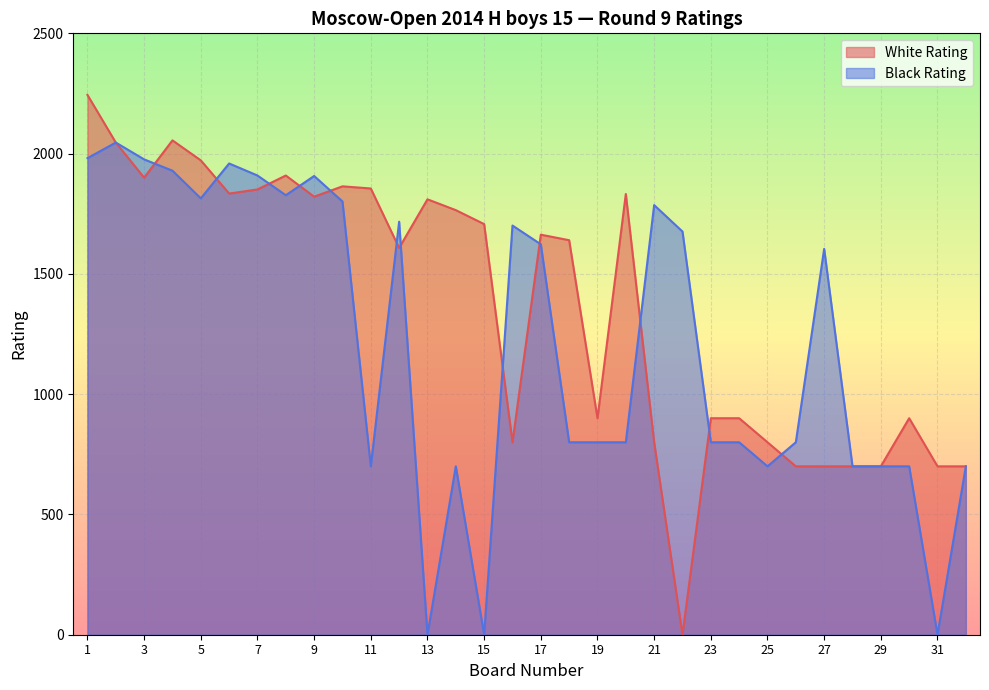

In Black Rating, how many points are higher than both neighbors (excluding endpoints)?

8